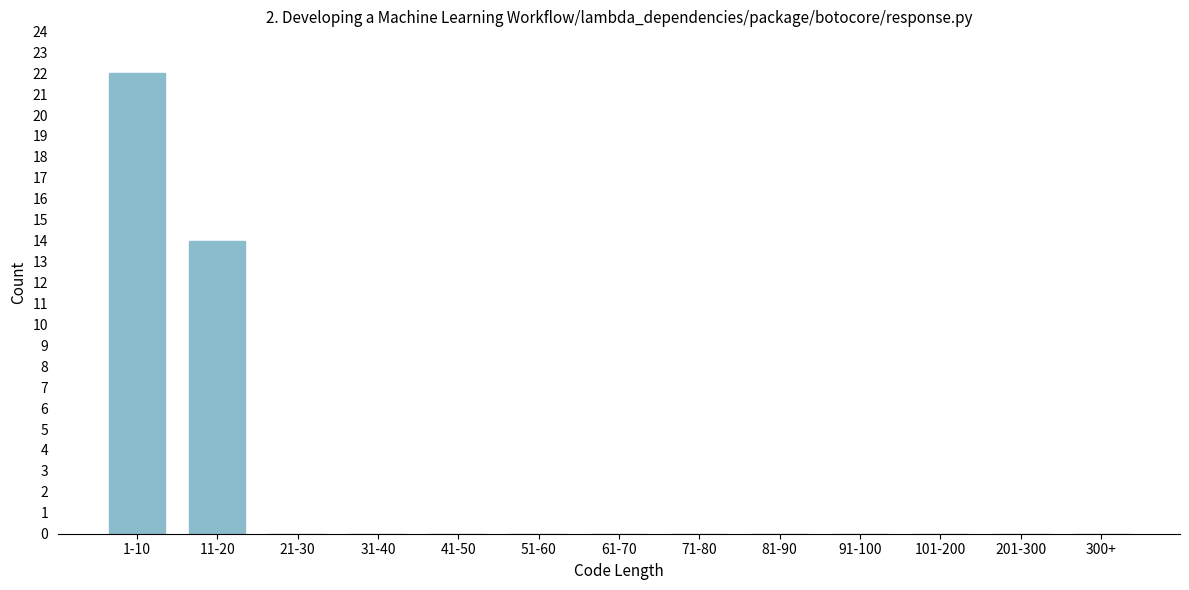

Reading left to right, list all the values displayed in this chart.

1-10=22	11-20=14	21-30=0	31-40=0	41-50=0	51-60=0	61-70=0	71-80=0	81-90=0	91-100=0	101-200=0	201-300=0	300+=0